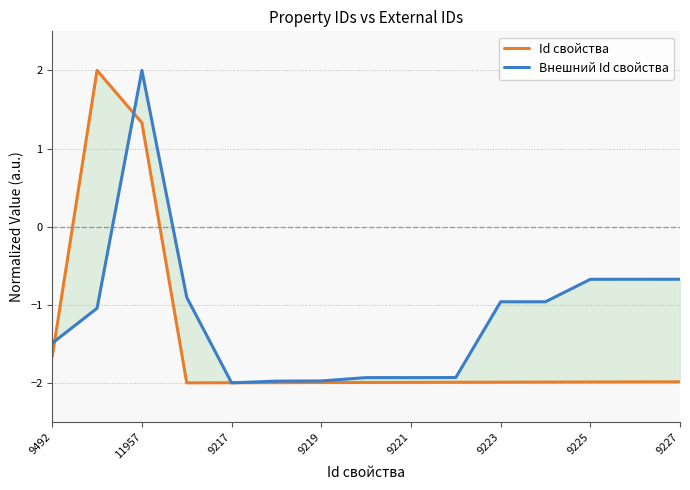

How many series are shown in this chart?

2